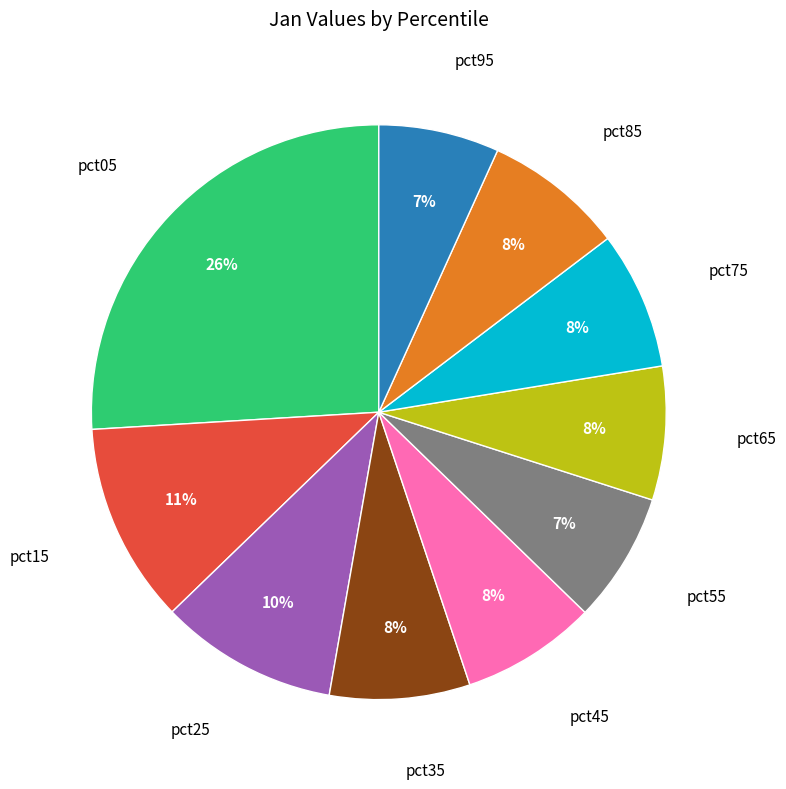

Is pct15 the majority of the pie?

No